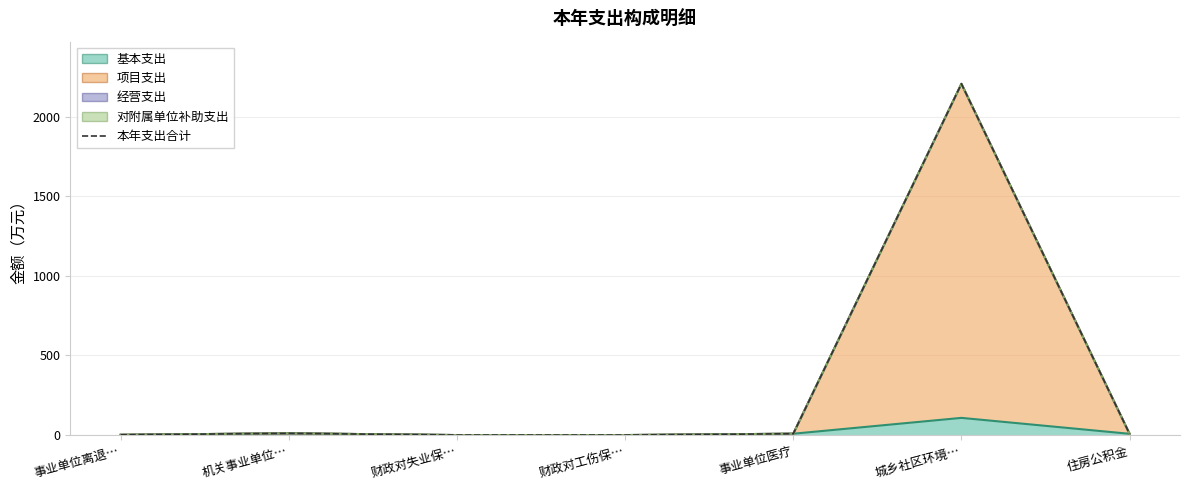

What position from the left is 事业单位医疗?

5